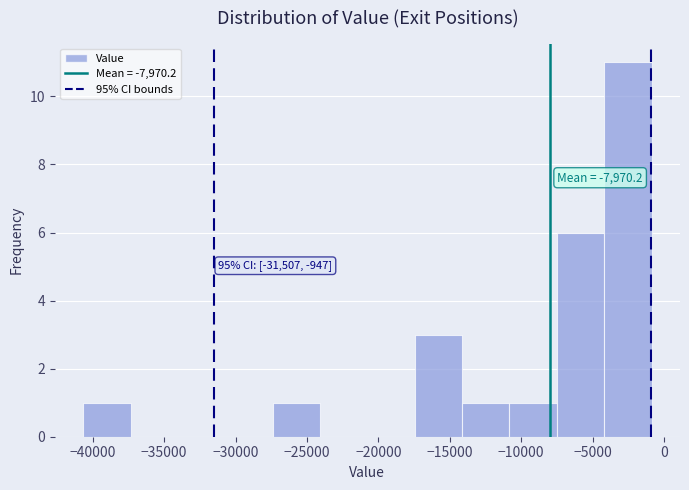

Which range on the x-axis has the tallest bar?

-4000 to -1000